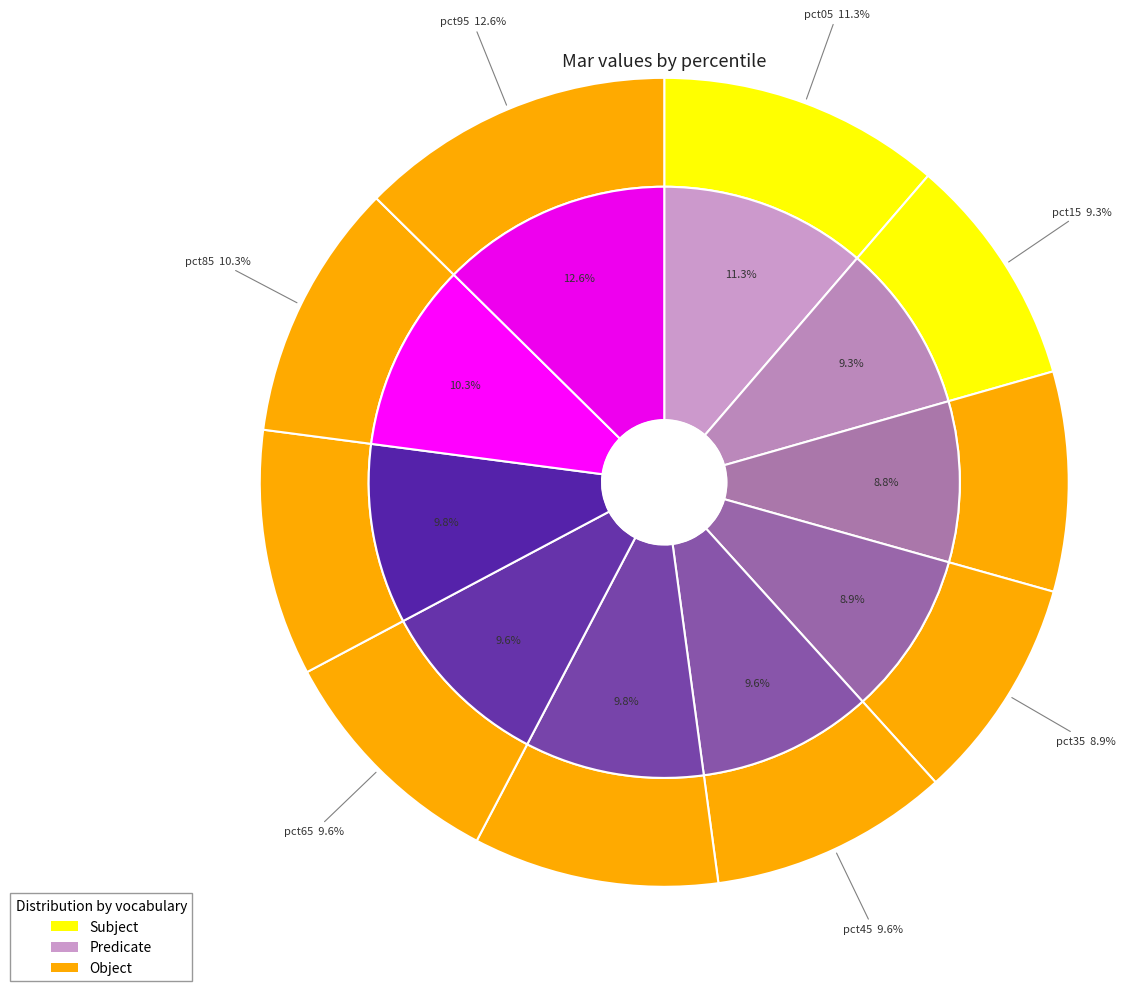

How many segments does this pie chart have?

10